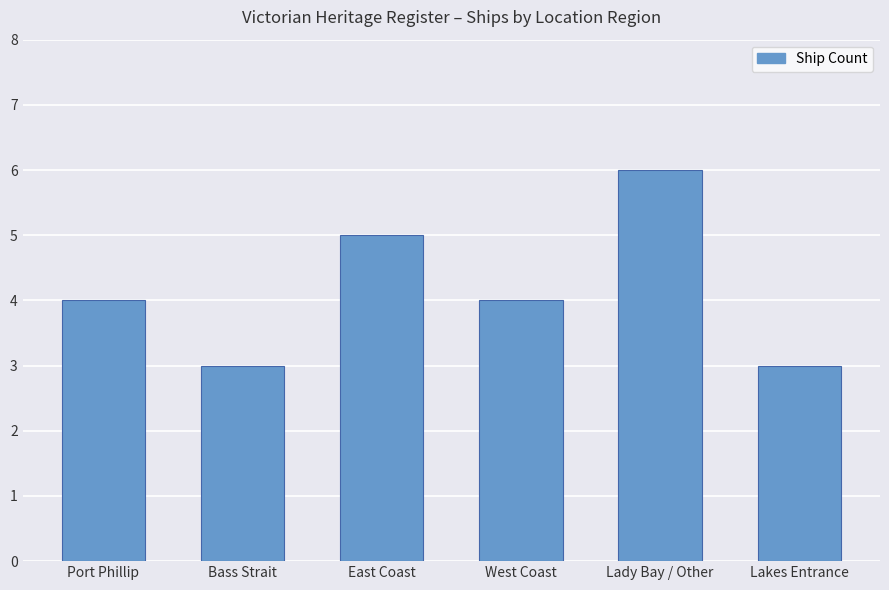

Reading right to left, extract all data points from this chart.

3	6	4	5	3	4